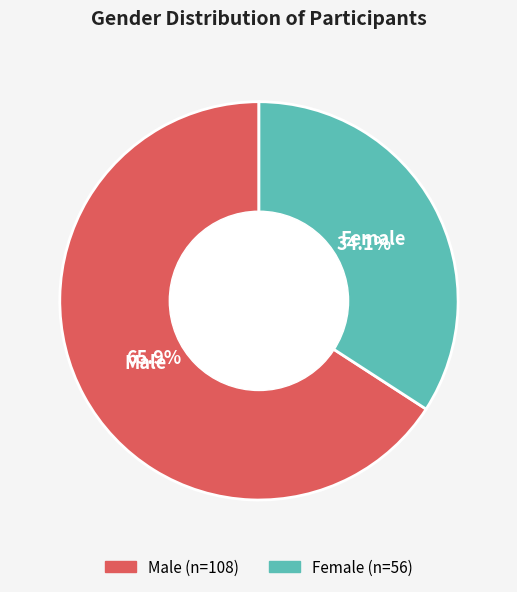

Is there a majority slice in this chart?

Yes